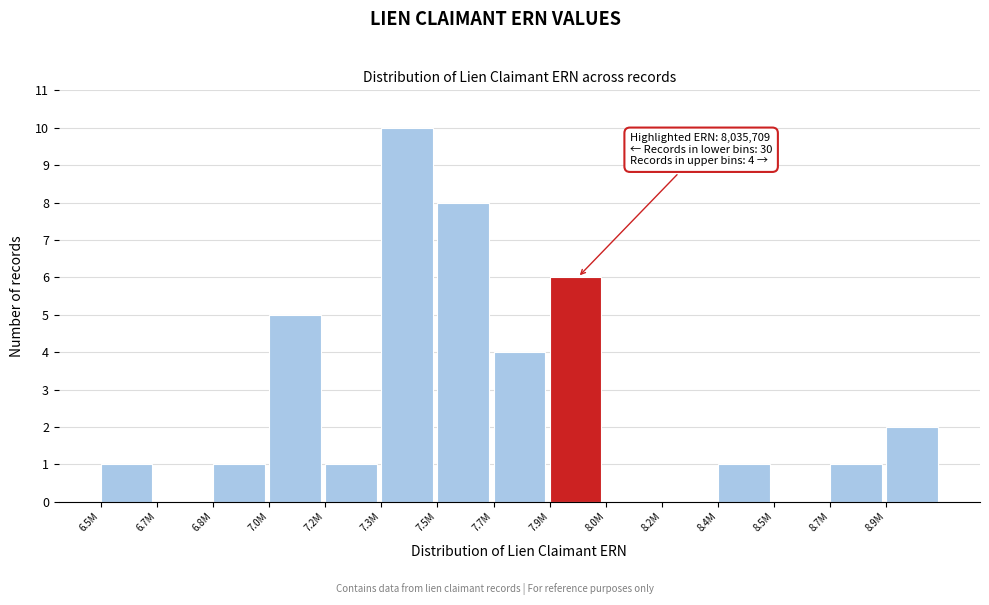

Reading left to right, list all the values displayed in this chart.

6.5M=1	6.7M=0	6.8M=1	7.0M=5	7.2M=1	7.3M=10	7.5M=8	7.7M=4	7.9M=6	8.0M=0	8.2M=0	8.4M=1	8.5M=0	8.7M=1	8.9M=2